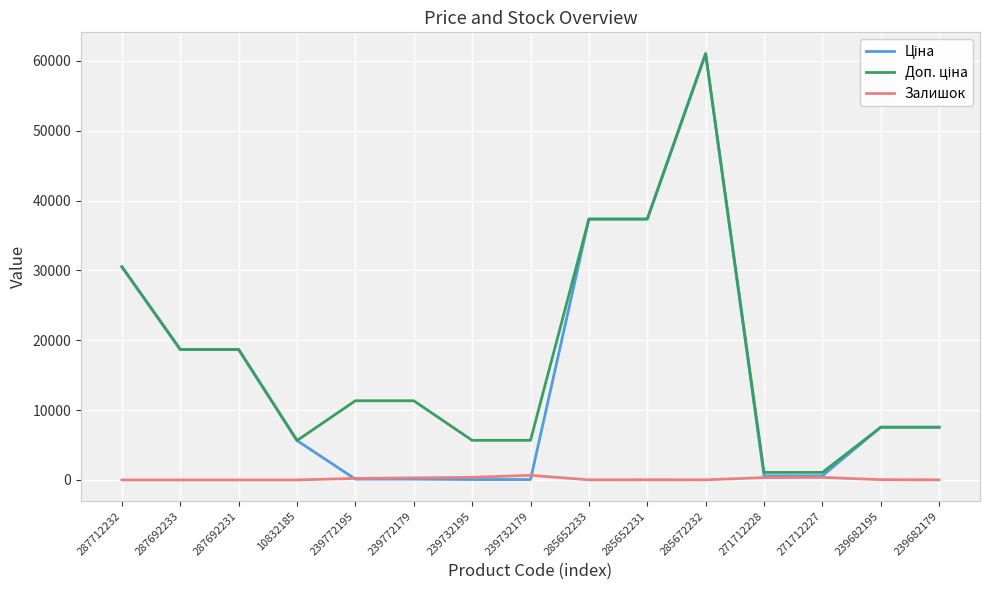

The Залишок series shows 0.0 at 287712232. True or false?

True